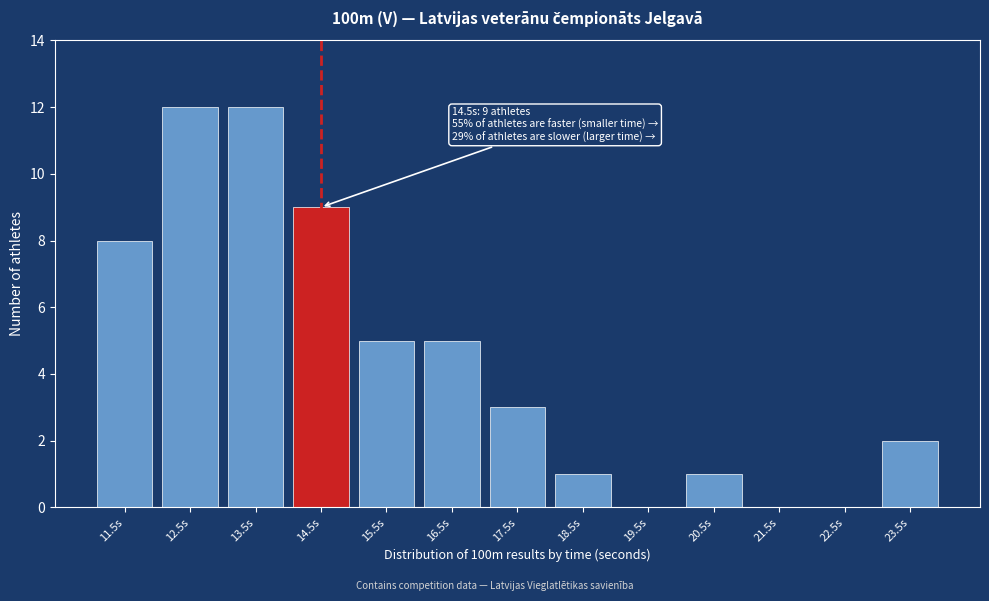

Reading right to left, extract all data points from this chart.

23.5s=2	22.5s=0	21.5s=0	20.5s=1	19.5s=0	18.5s=1	17.5s=3	16.5s=5	15.5s=5	14.5s=9	13.5s=12	12.5s=12	11.5s=8